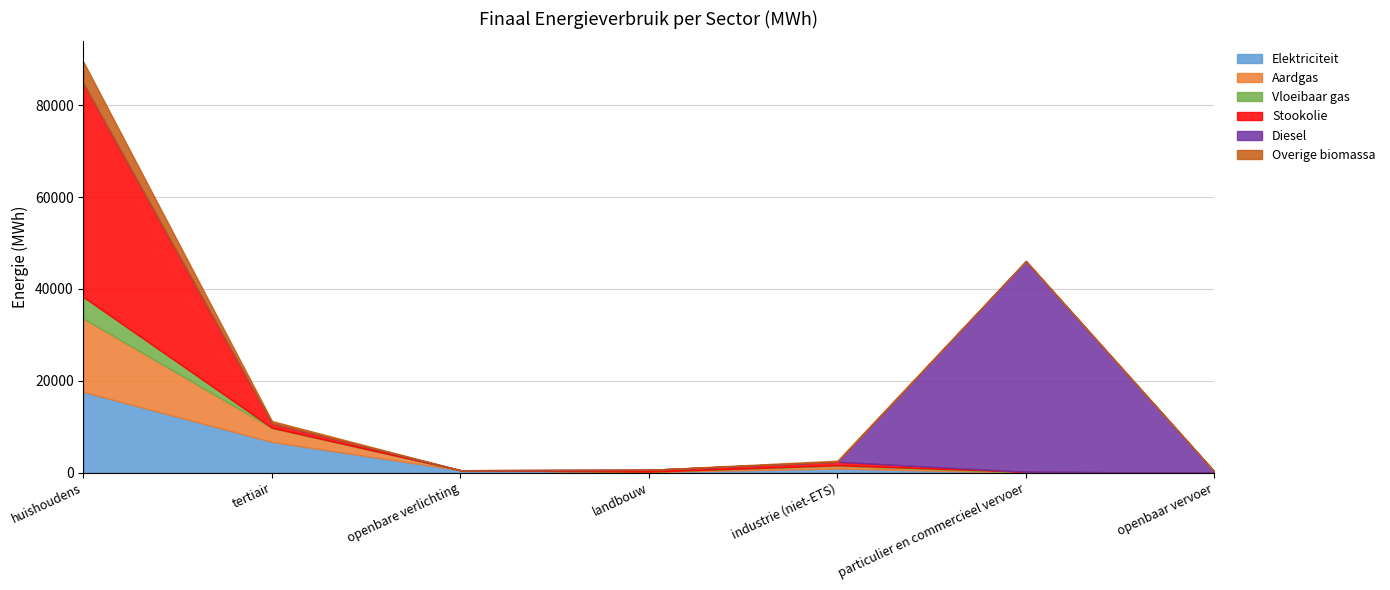

Is it true that Elektriciteit equals 262.4 at landbouw?

False